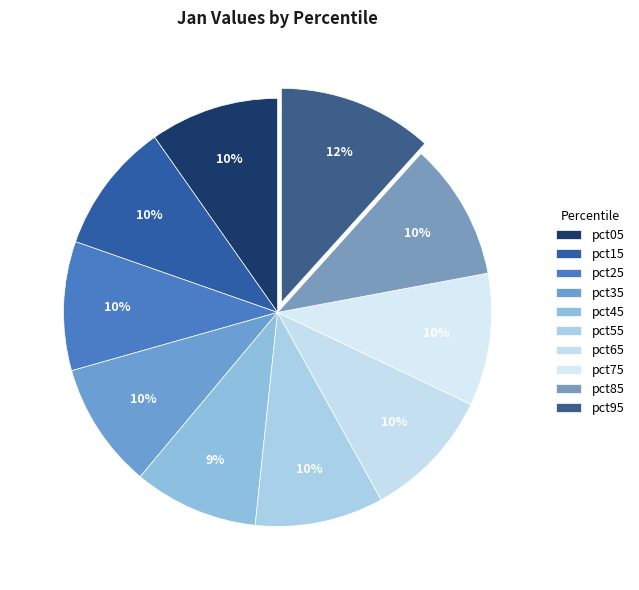

What percentage is NOT represented by pct65?

90.1%